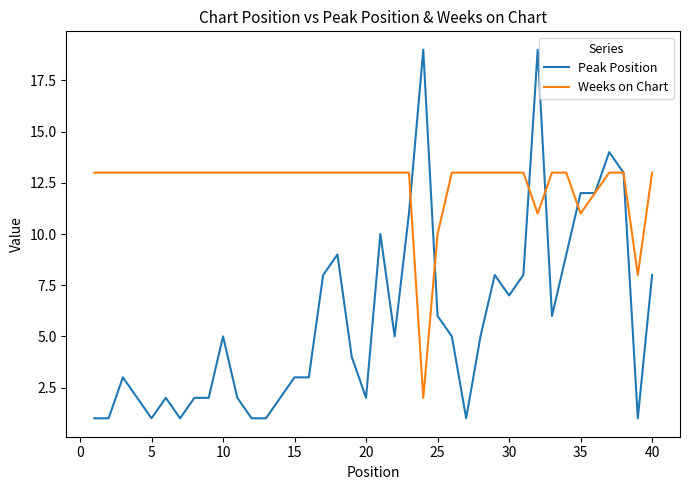

List the series in order of their overall mean, highest first.

Weeks on Chart, Peak Position